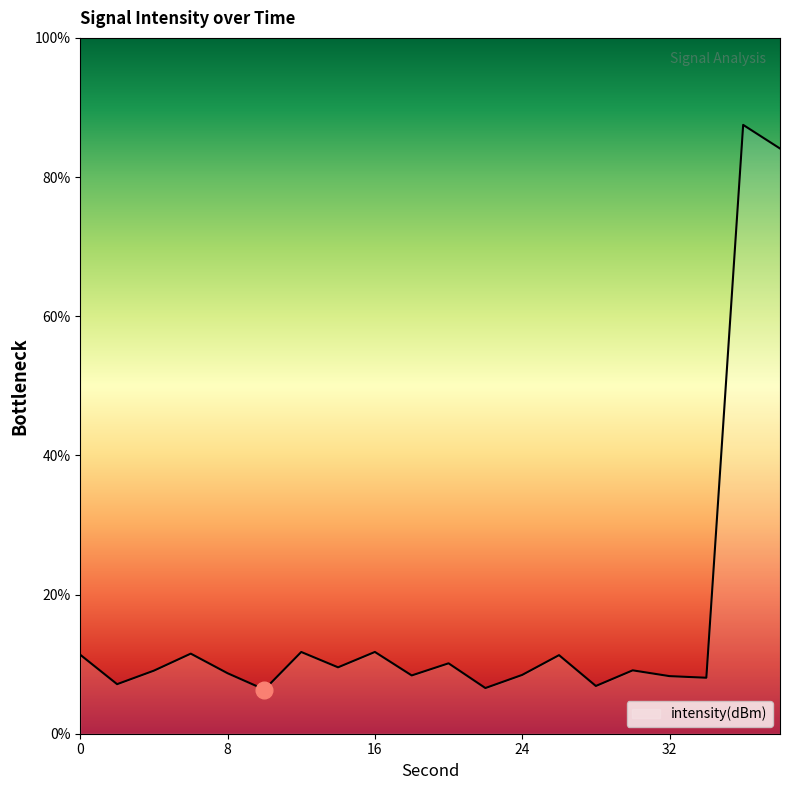

What is the difference between the maximum and minimum values?

81.1